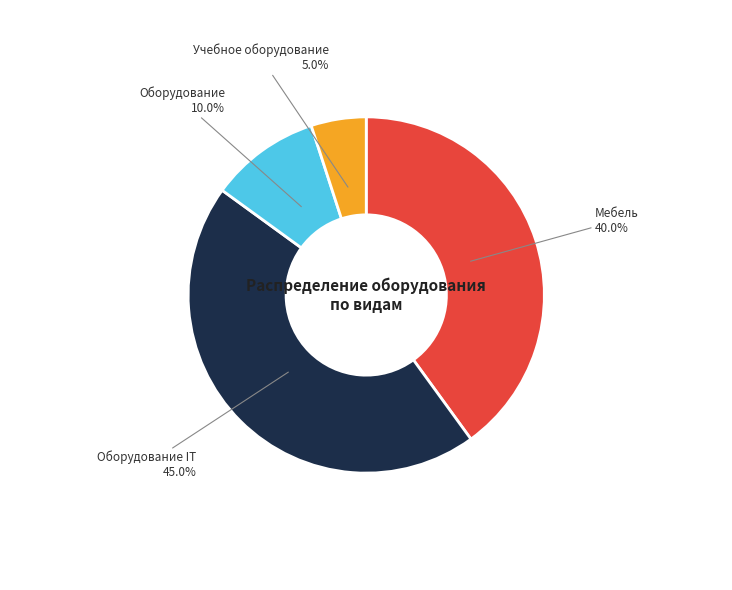

Which category has the biggest portion of the pie?

Оборудование IT